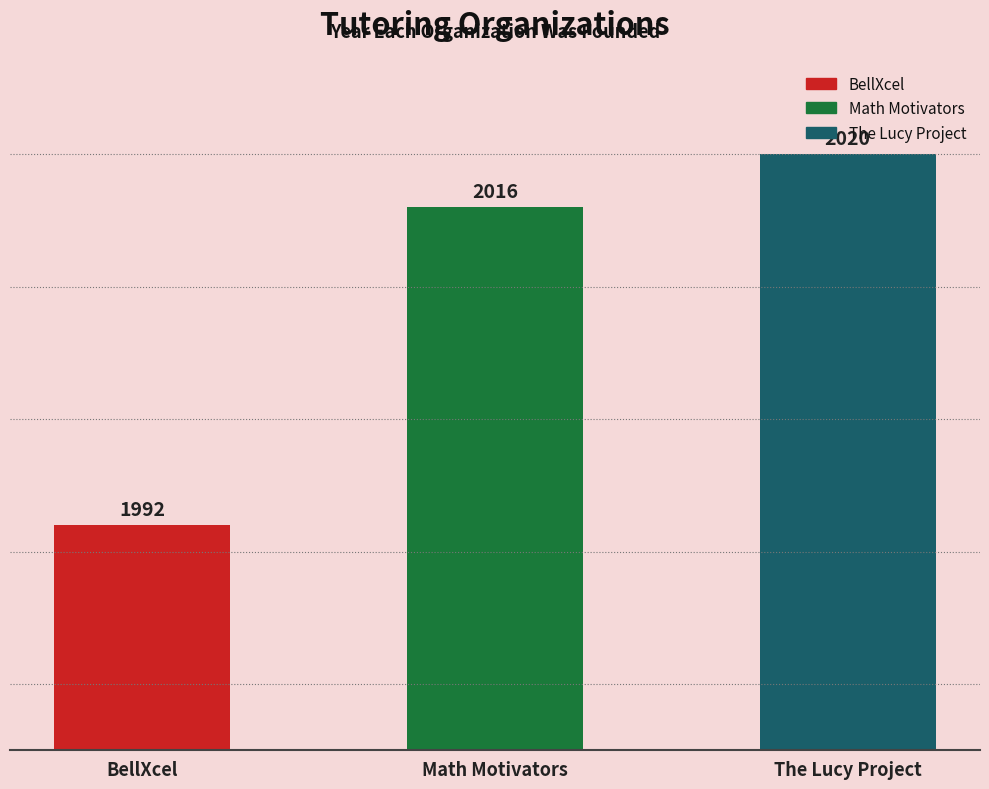

What is the sum of the values at Math Motivators and BellXcel?

4008